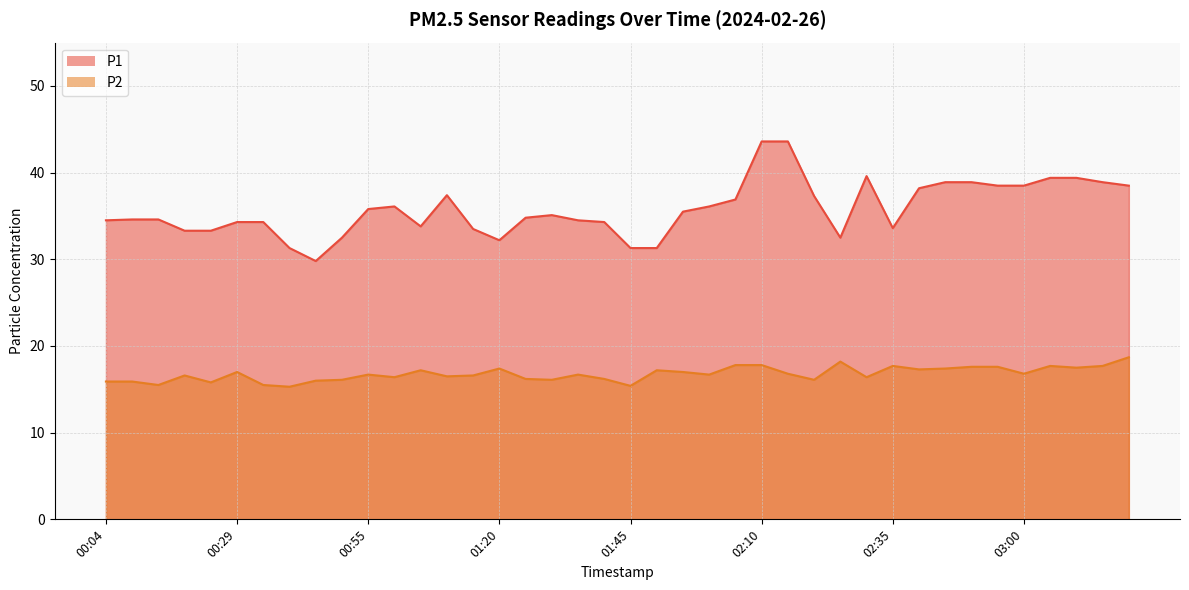

At which category does the chart reach its minimum across all series?

00:39